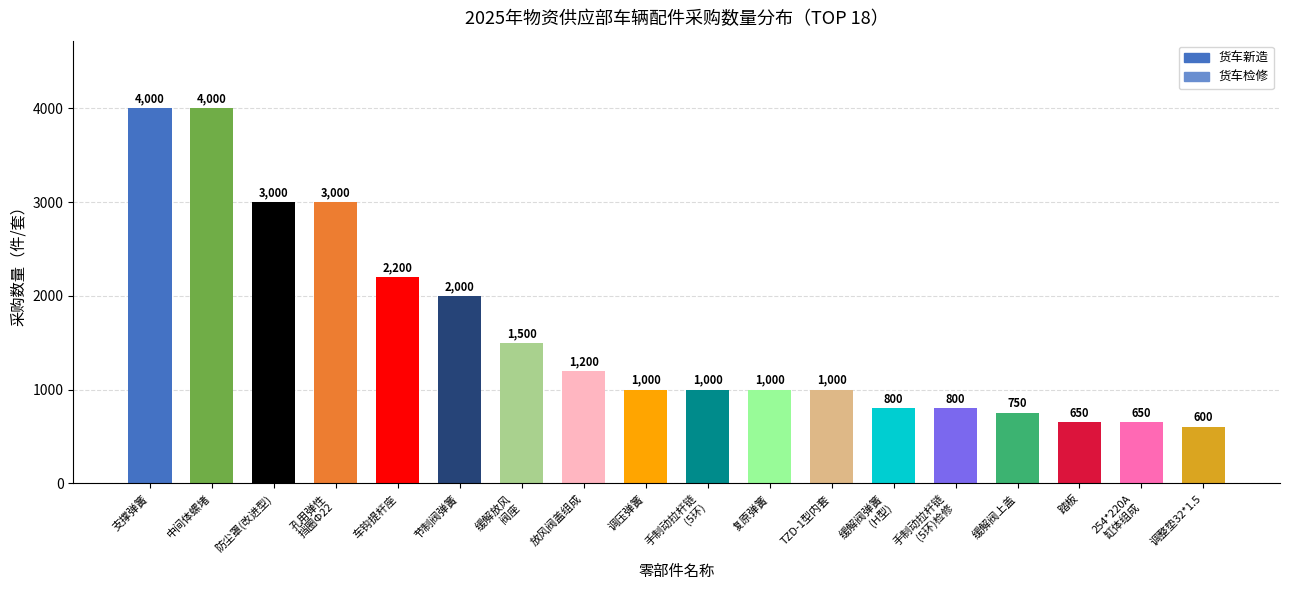

What is the difference between the maximum and minimum values?

3400